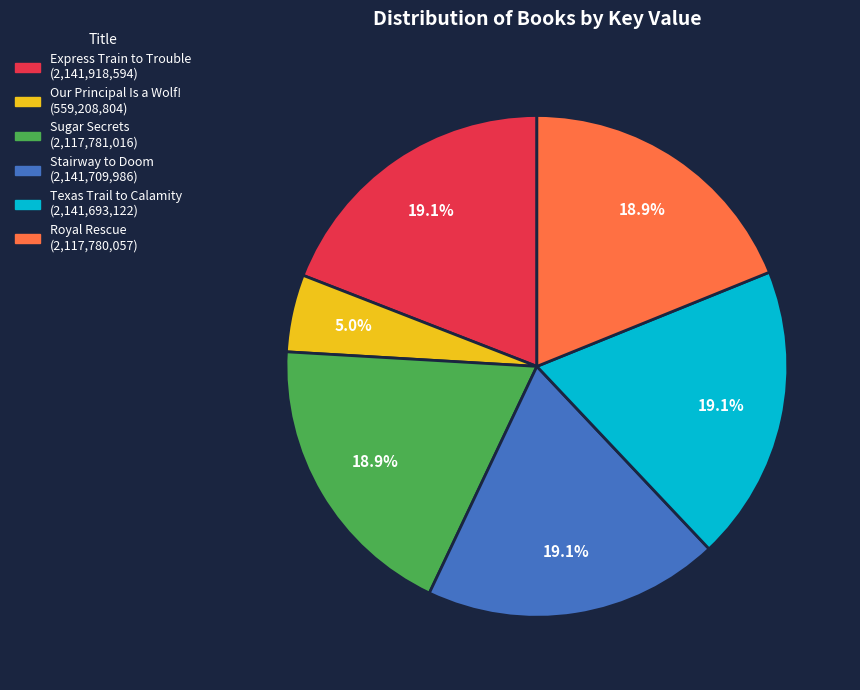

Which has a higher value, Our Principal Is a Wolf! or Texas Trail to Calamity?

Texas Trail to Calamity